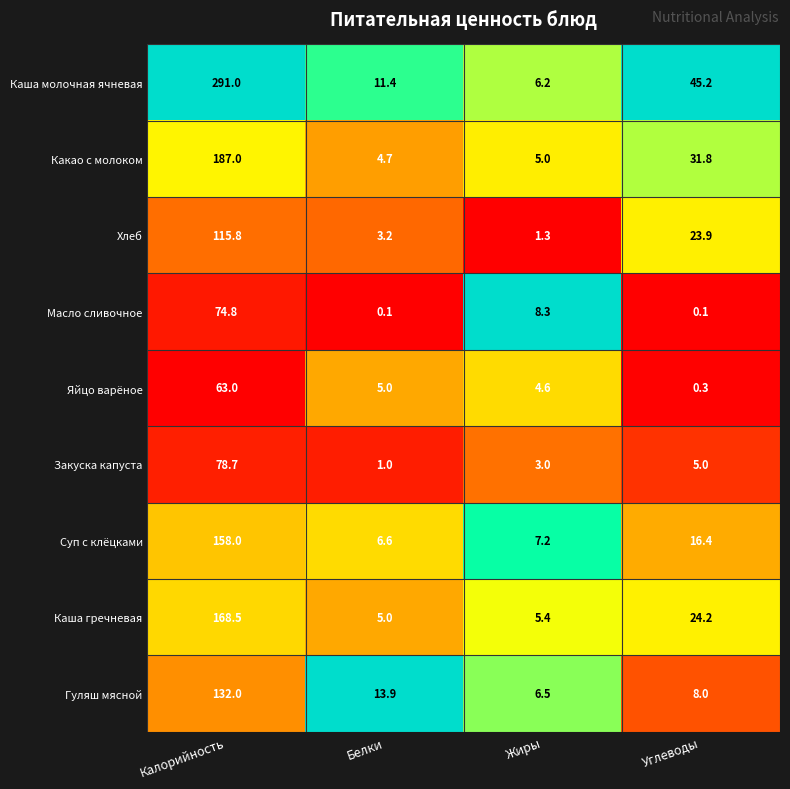

List the series in order of their peak value, lowest first.

Яйцо варёное, Масло сливочное, Закуска капуста, Хлеб, Гуляш мясной, Суп с клёцками, Каша гречневая, Какао с молоком, Каша молочная ячневая